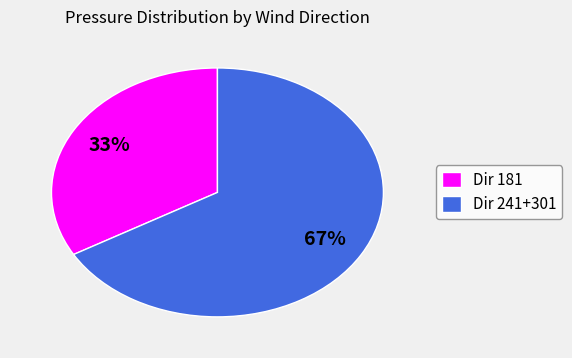

How many slices are in this pie chart?

2